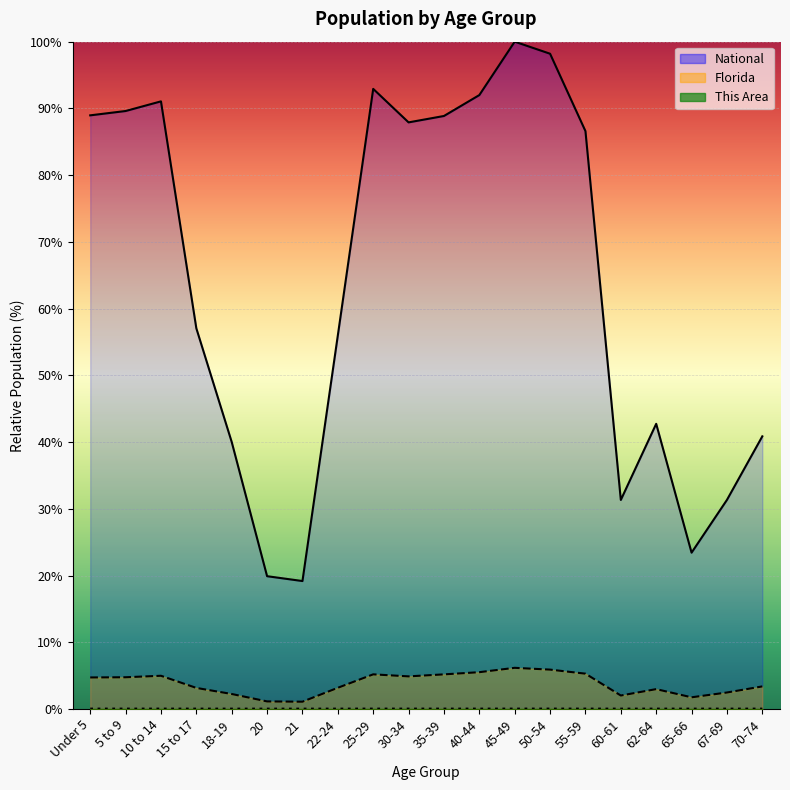

True or false: National and Florida cross at least once.

False